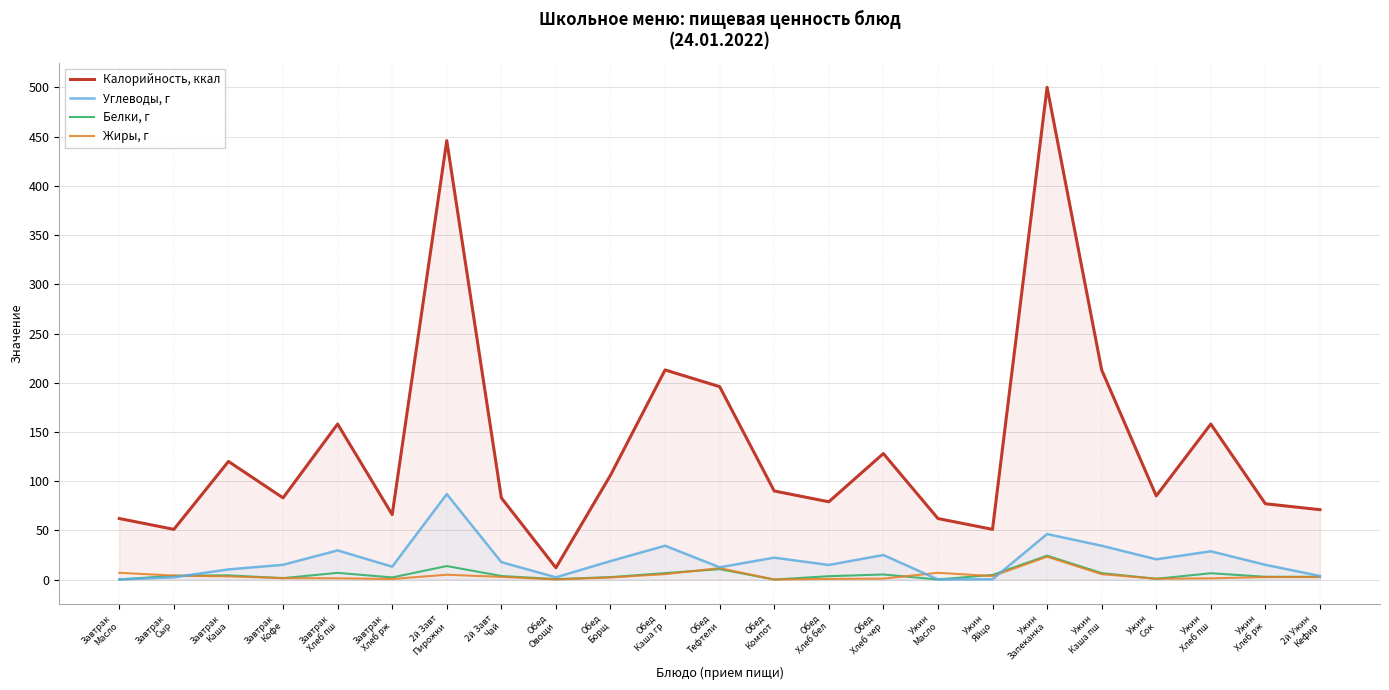

Reading left to right, transcribe all the data shown in this chart.

Калорийность, ккал: 62.0	51.0	120.0	83.0	158.0	66.0	446.0	83.0	12.0	106.0	213.0	196.0	90.0	79.0	128.0	62.0	51.0	500.2	213.0	85.0	158.0	77.0	71.0
Углеводы, г: 0.1	2.3	10.3	15.0	29.6	13.1	86.8	17.7	2.2	18.8	34.4	12.5	22.2	14.8	24.9	0.1	0.3	46.2	34.4	20.6	28.7	15.0	3.6
Белки, г: 0.1	3.9	4.2	1.4	6.8	2.1	13.7	3.6	0.4	2.5	6.5	10.6	0.0	3.4	5.1	0.1	4.7	24.3	6.5	0.8	6.4	2.8	2.8
Жиры, г: 6.9	4.0	3.2	1.4	1.3	0.6	4.9	2.7	0.1	2.1	5.5	11.6	0.0	0.6	0.9	6.9	3.5	23.2	5.5	0.8	1.2	2.5	2.5